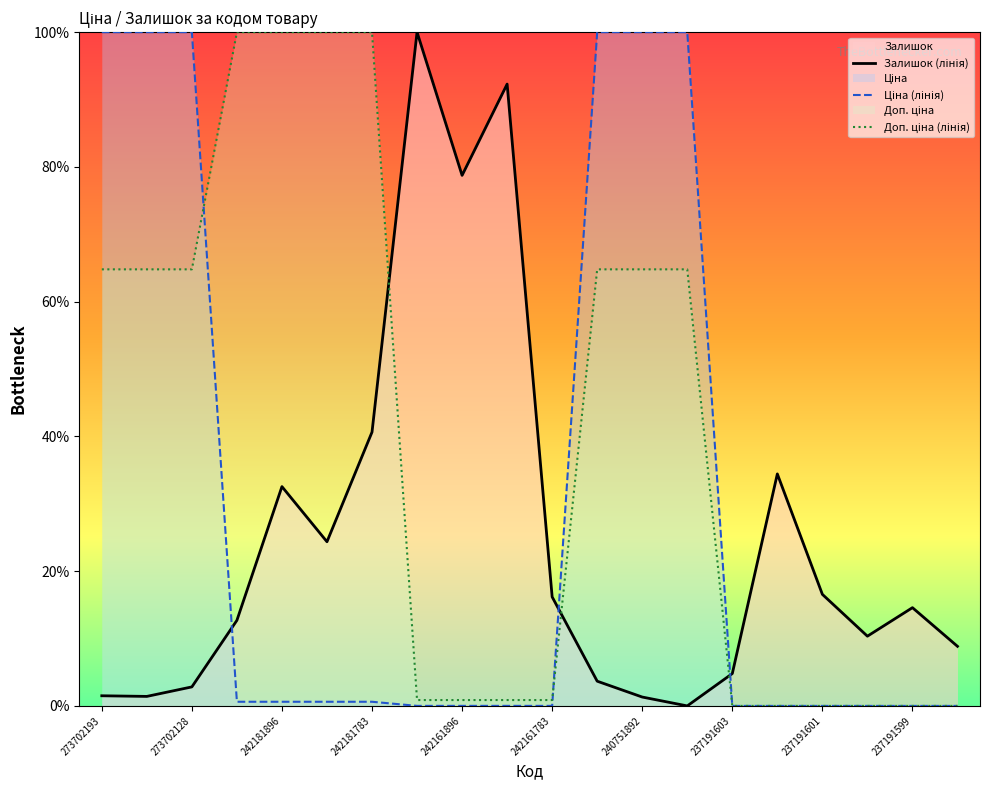

Between which two adjacent categories do Доп. ціна and Залишок first intersect?

242181783 and 242162004